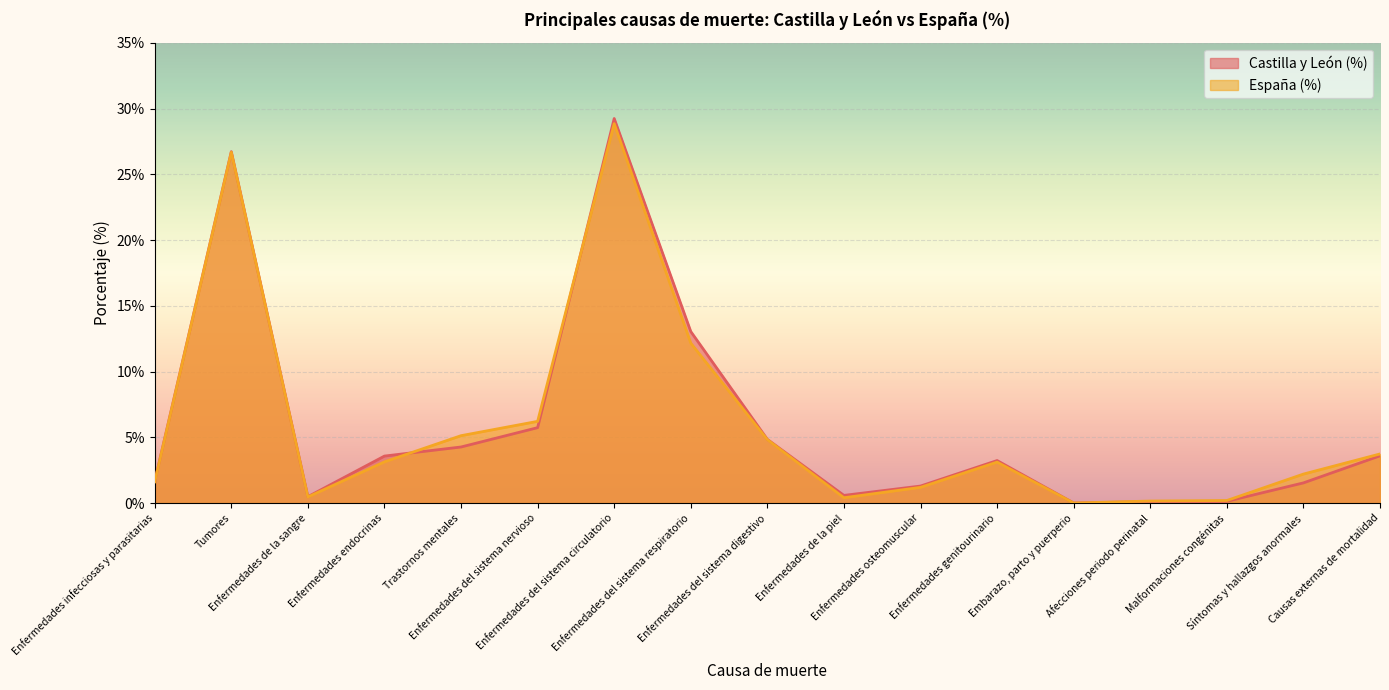

What is the difference between the maximum and minimum values in the España (%) series?

28.9